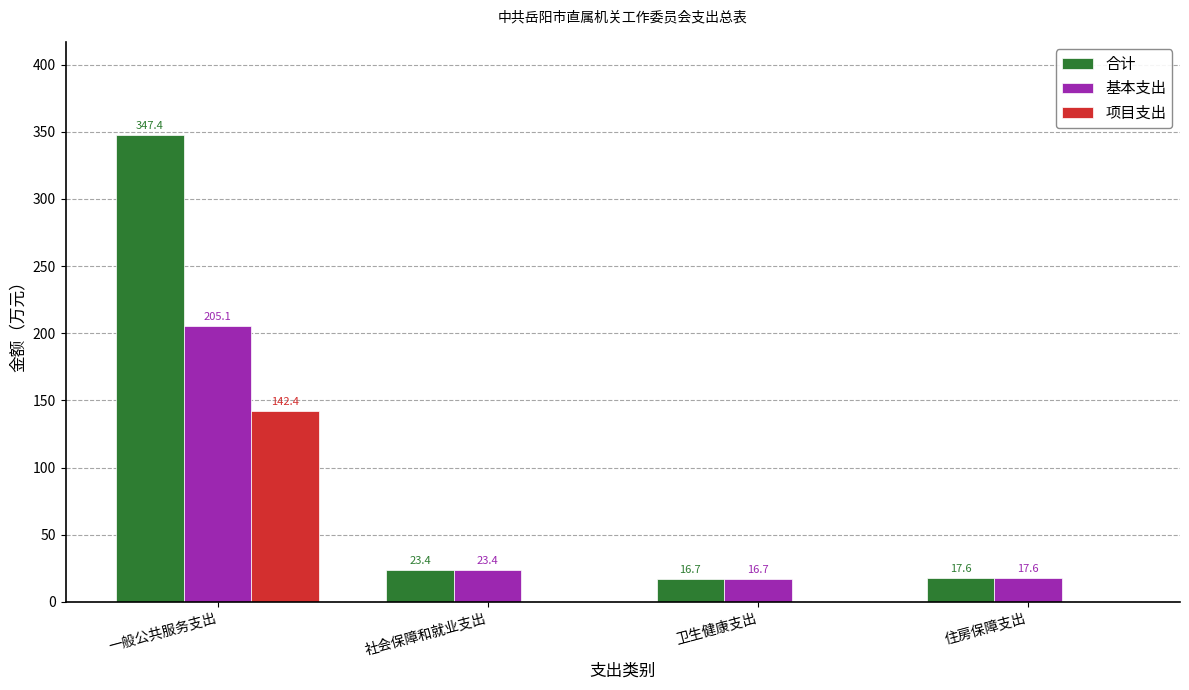

Is the value of 基本支出 at 一般公共服务支出 greater than the value of 合计 at 卫生健康支出?

Yes